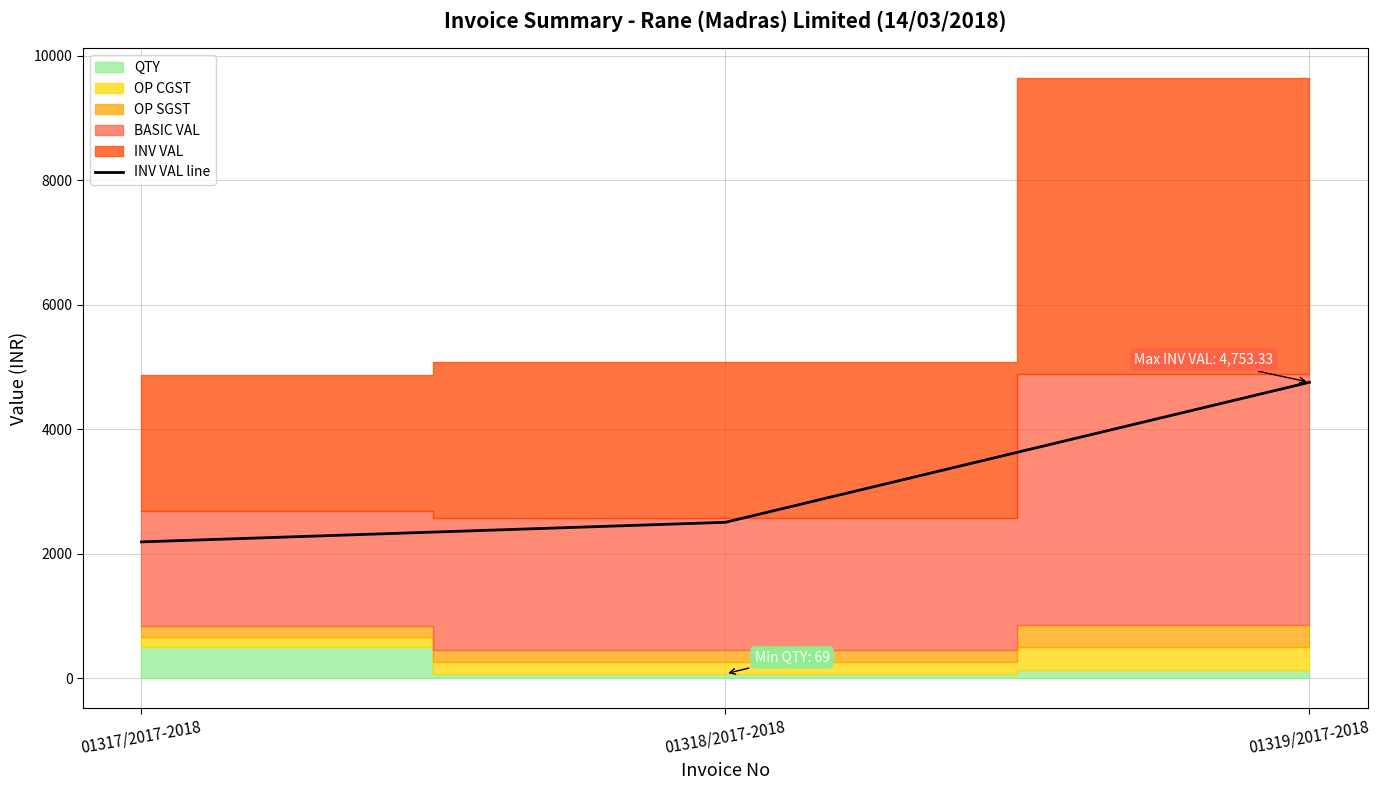

True or false: the data shows 869.3 at 01318/2017-2018.

False